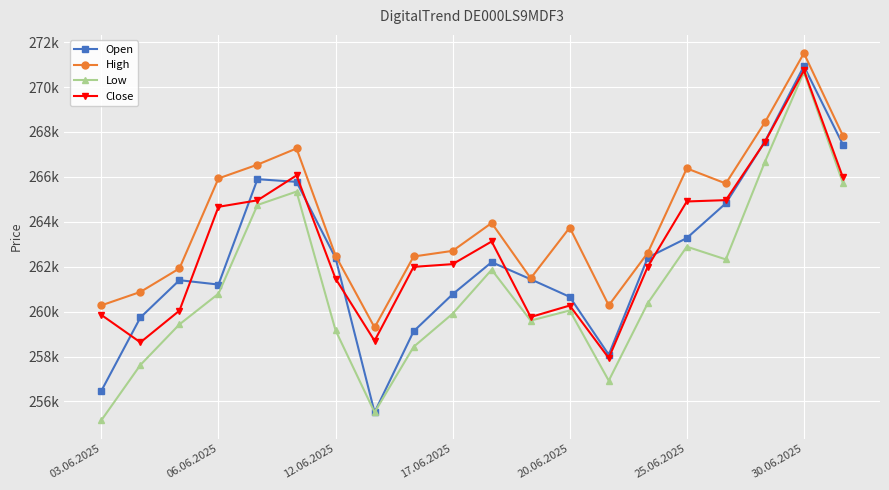

Does the chart have visible grid lines?

Yes